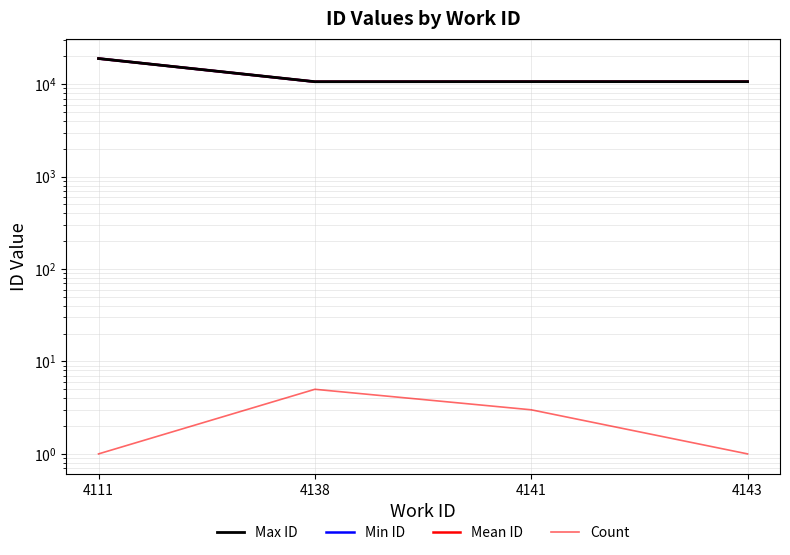

Is the value of Max ID at 4141 greater than the value of Mean ID at 4138?

Yes